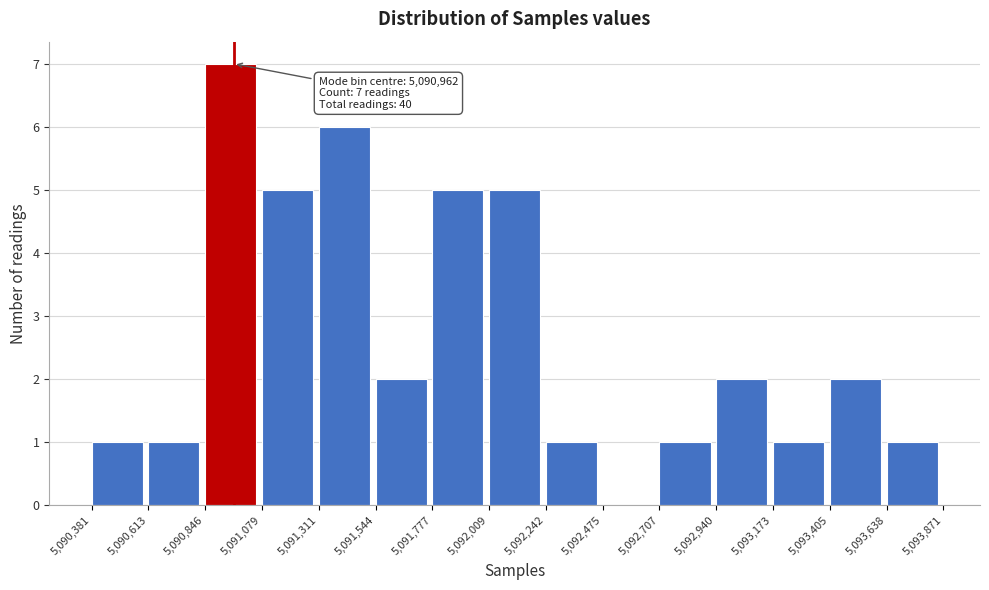

Which range on the x-axis has the tallest bar?

5,090,846 to 5,091,079